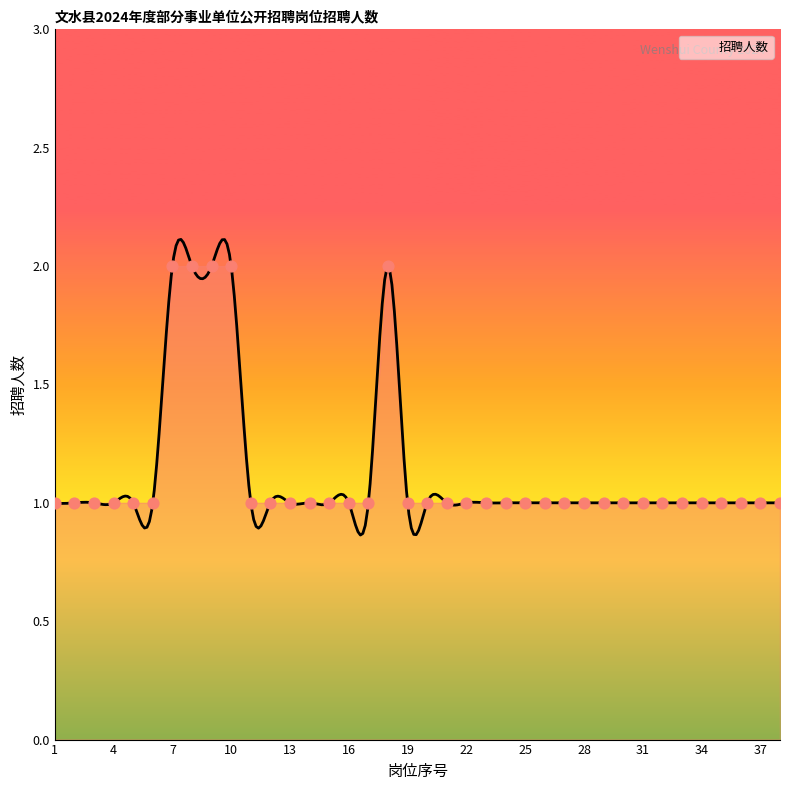

Approximately how many times larger is the value at 35 compared to 7?

0.5